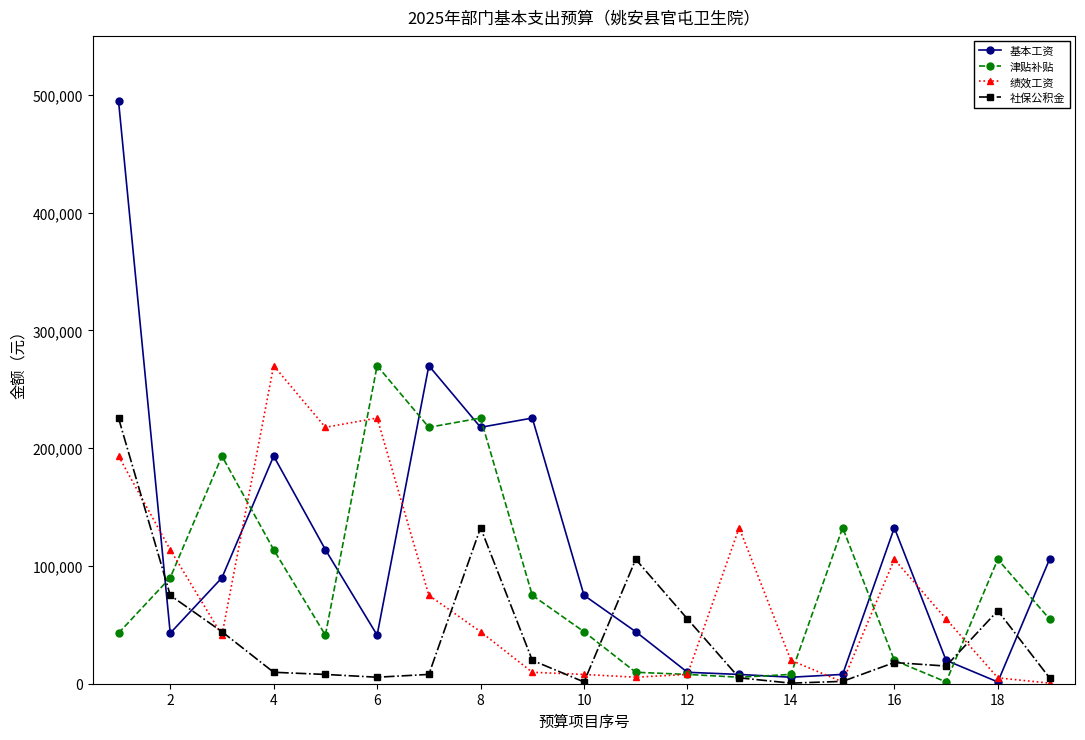

Which series has the widest spread of values?

基本工资